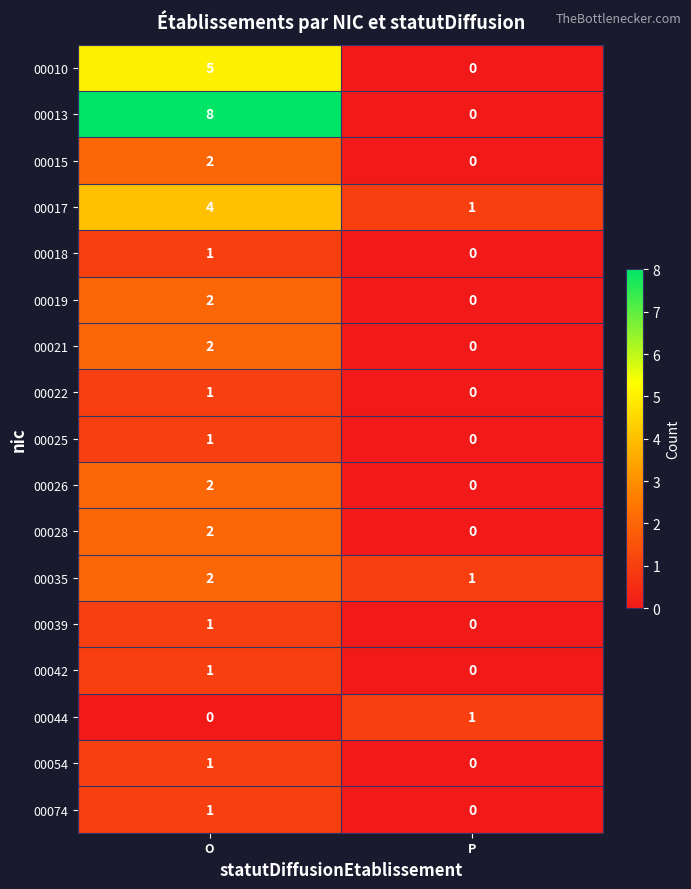

What is the difference between the 00010 values at O and P?

5